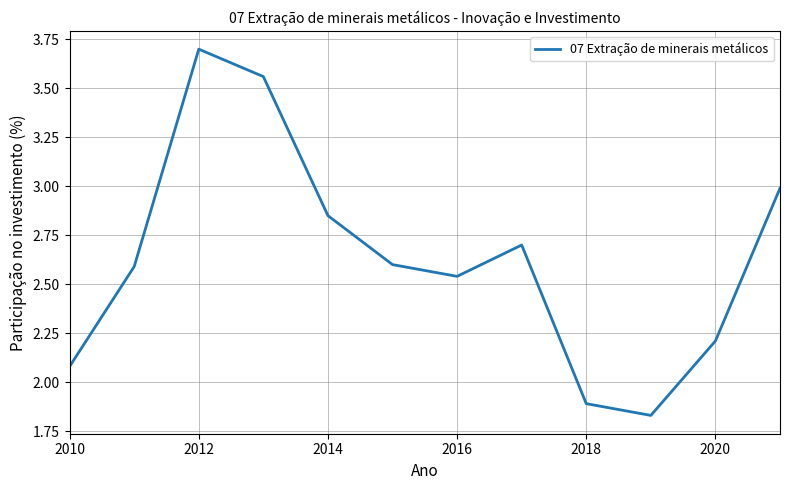

What is the greatest value displayed?

3.7